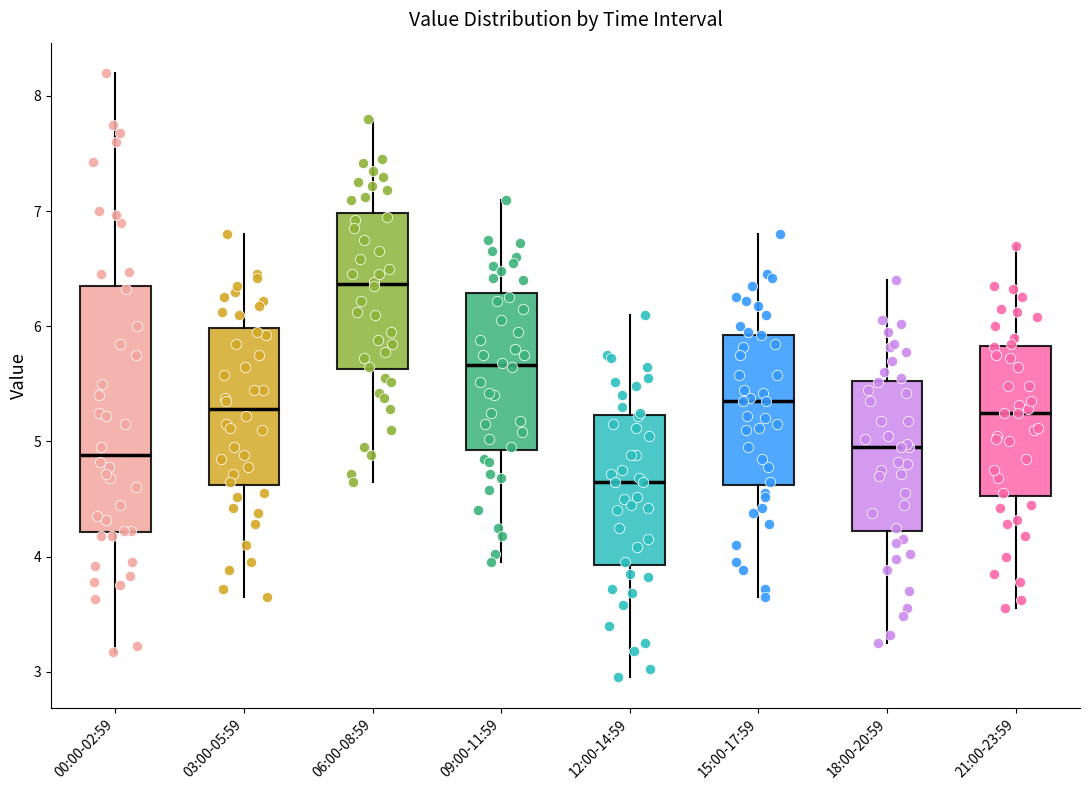

Which box has the lowest median line?

12:00-14:59